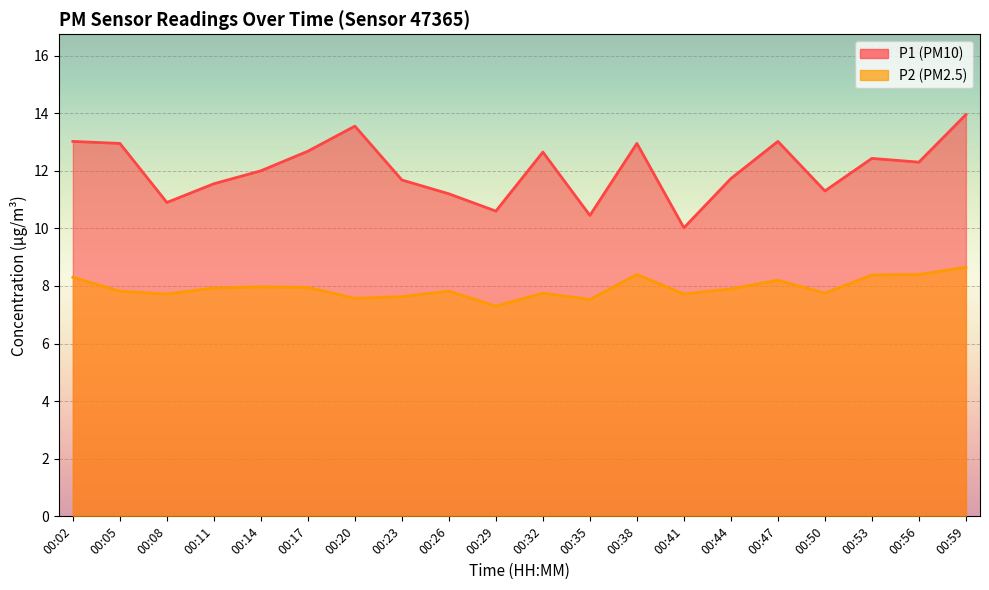

What is the sum of all P1 values?

240.9